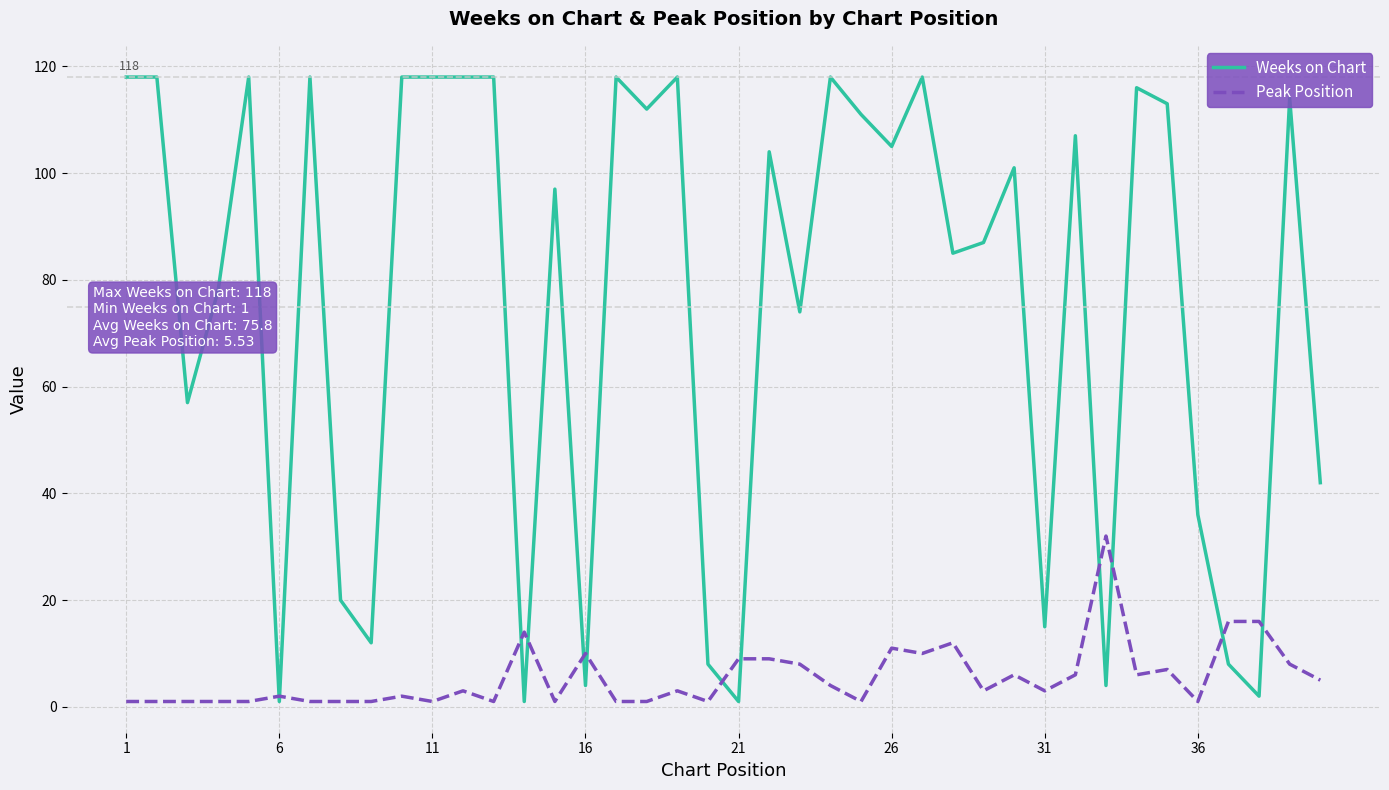

List the series in order of their peak value, lowest first.

Peak Position, Weeks on Chart